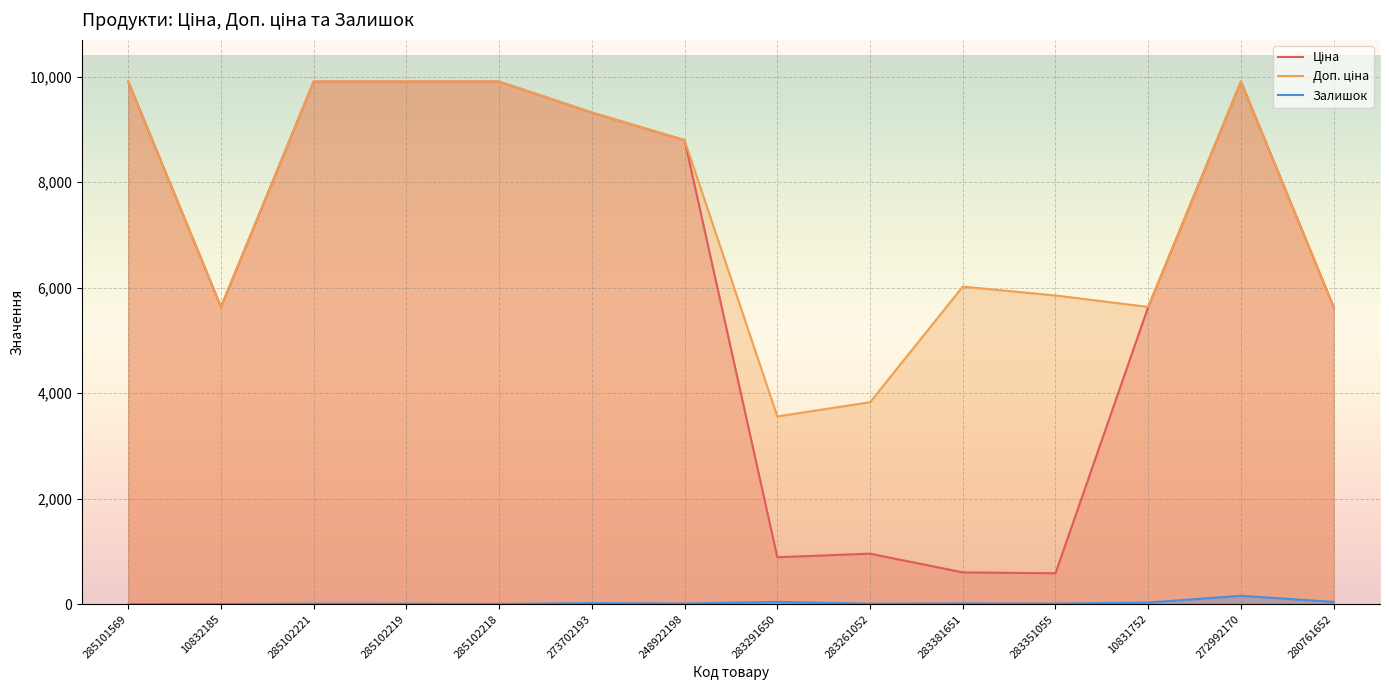

At which category is the sum across all series the highest?

272992170